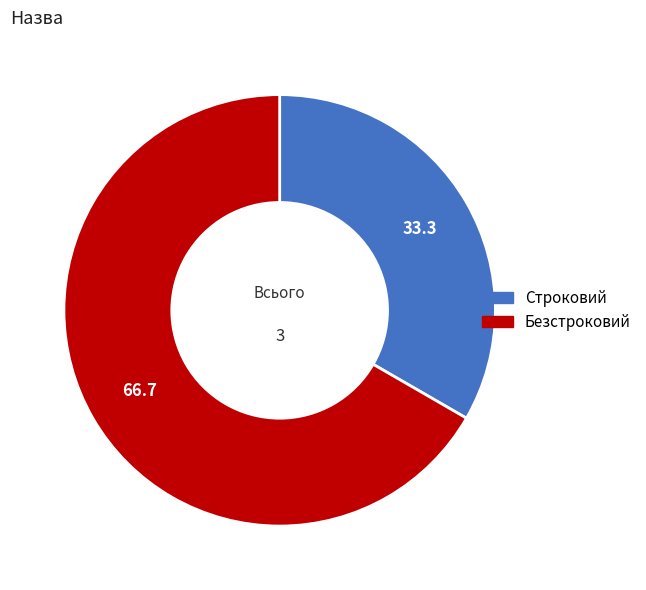

True or false: Строковий accounts for 33% of the total.

True